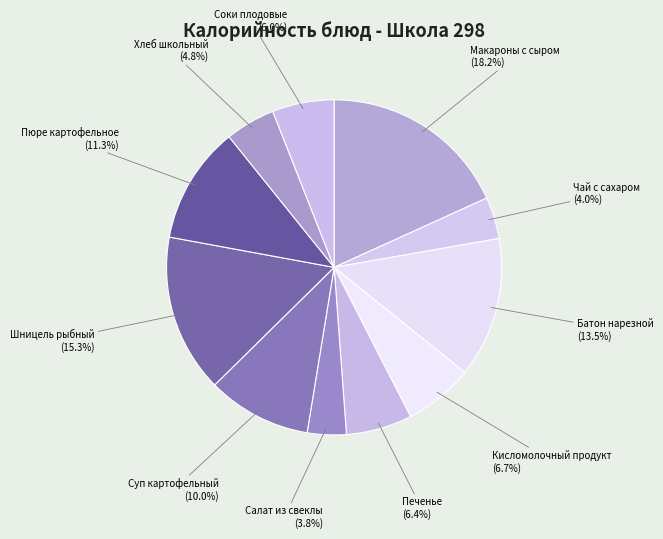

Count the number of slices in the pie.

11